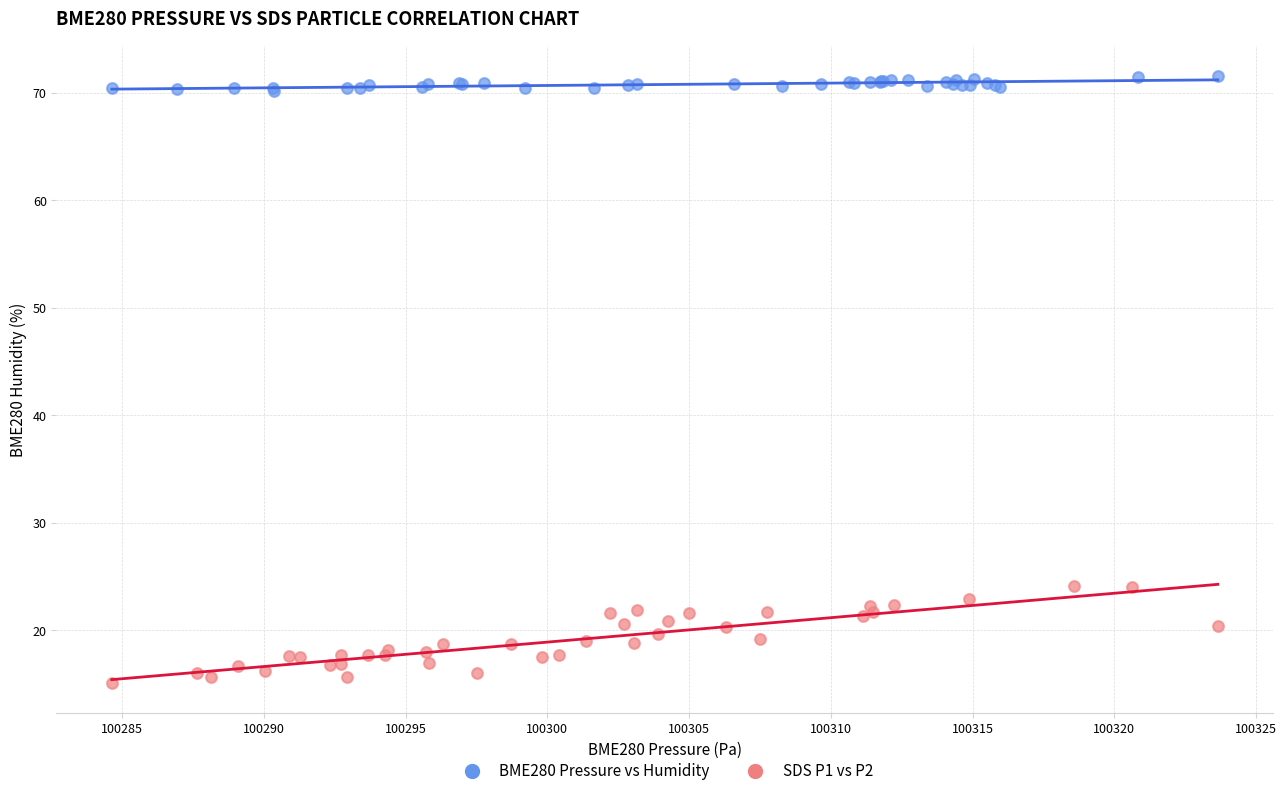

Which series reaches the maximum Y coordinate?

BME280 Pressure vs Humidity